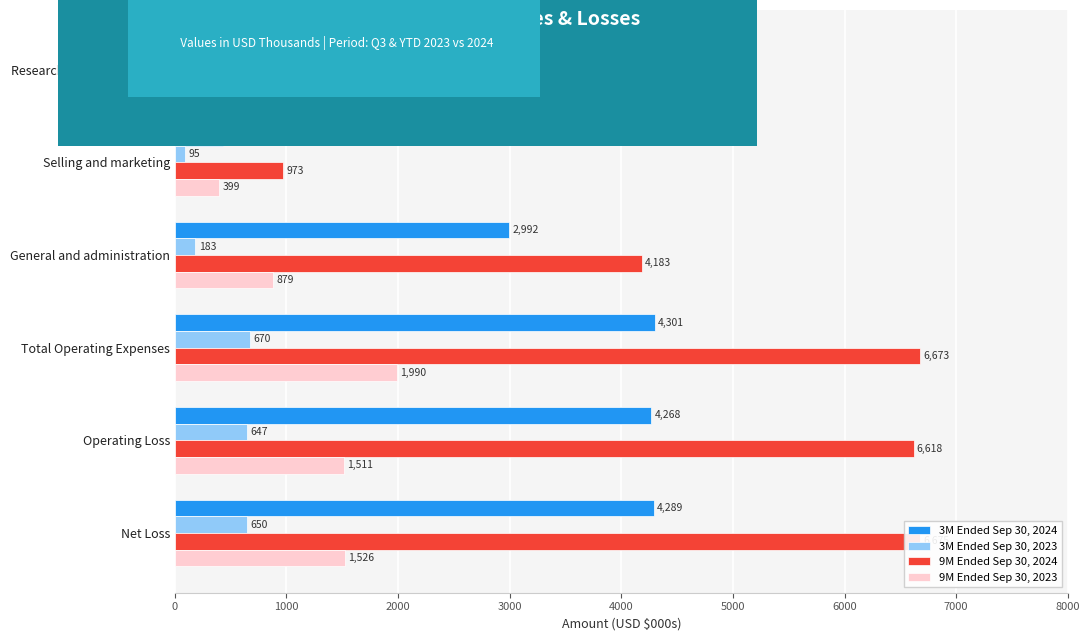

How many values in the 9M Ended Sep 30, 2024 series exceed 6618?

2